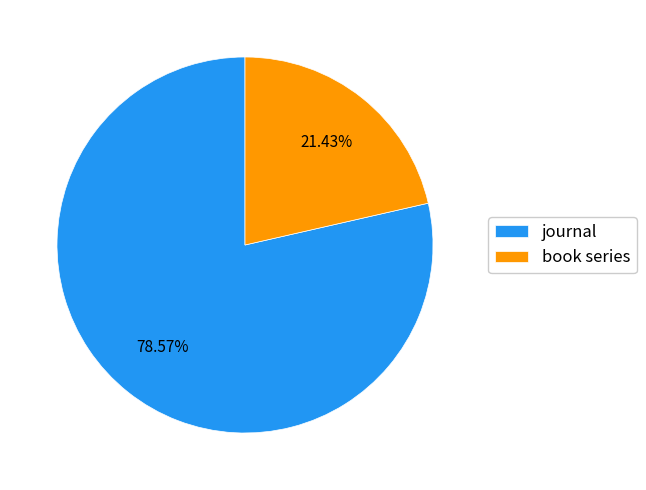

How many segments does this pie chart have?

2